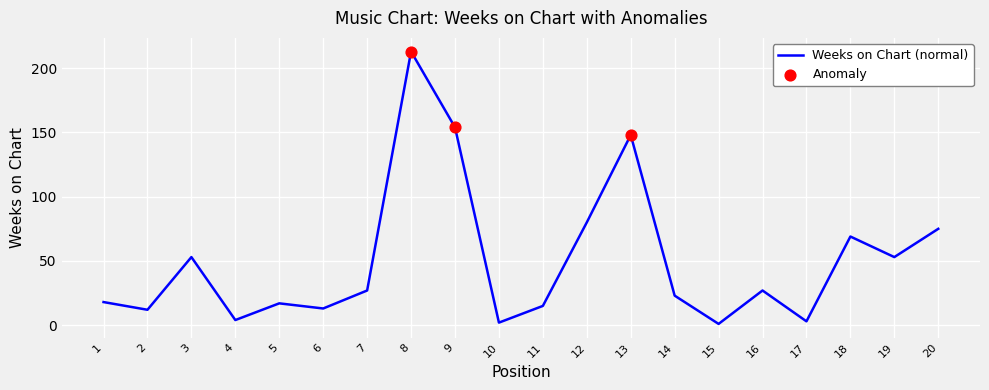

Approximately how many times larger is the value at 18 compared to 19?

1.3